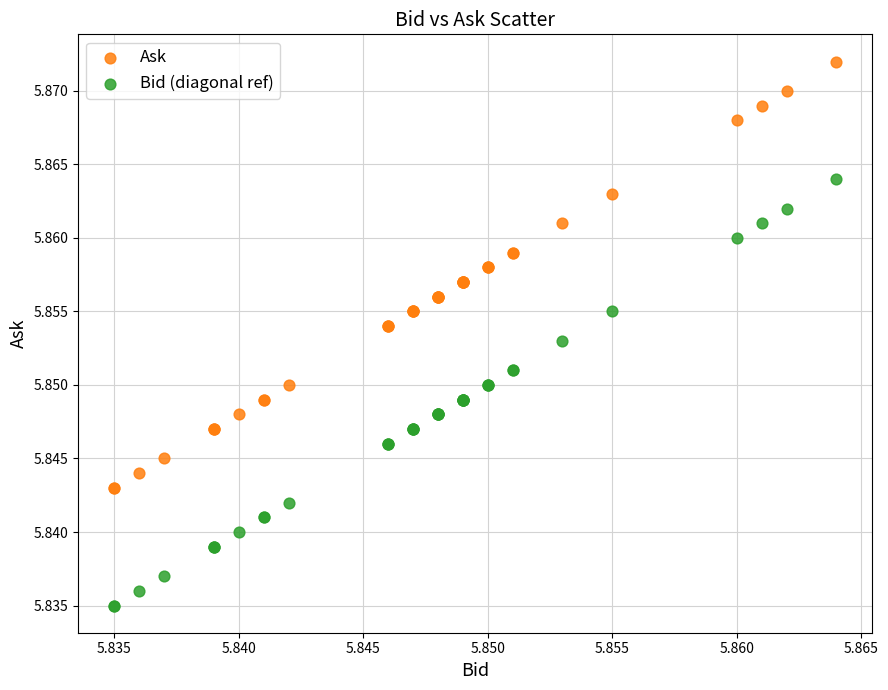

Which series contains the lowest Y value?

Bid (diagonal ref)